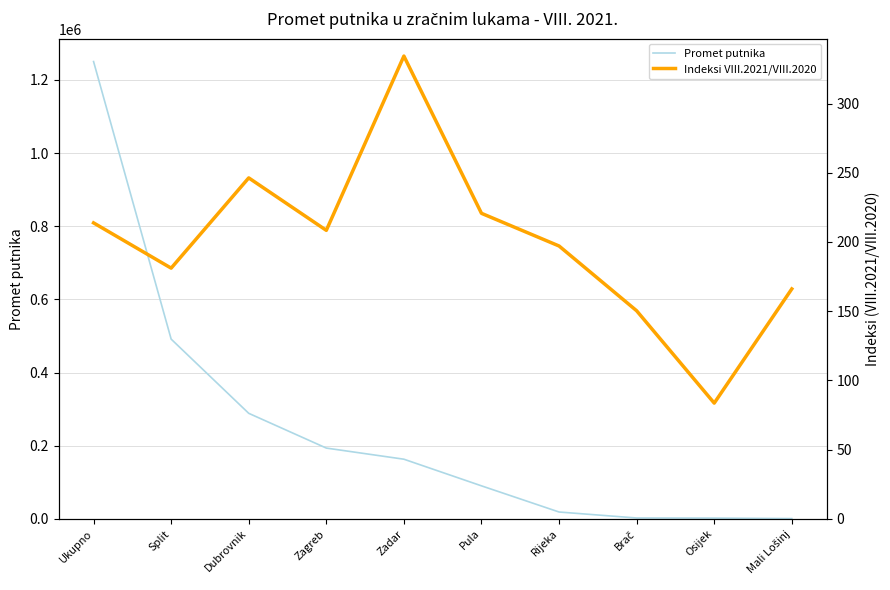

What position from the right is Split?

9